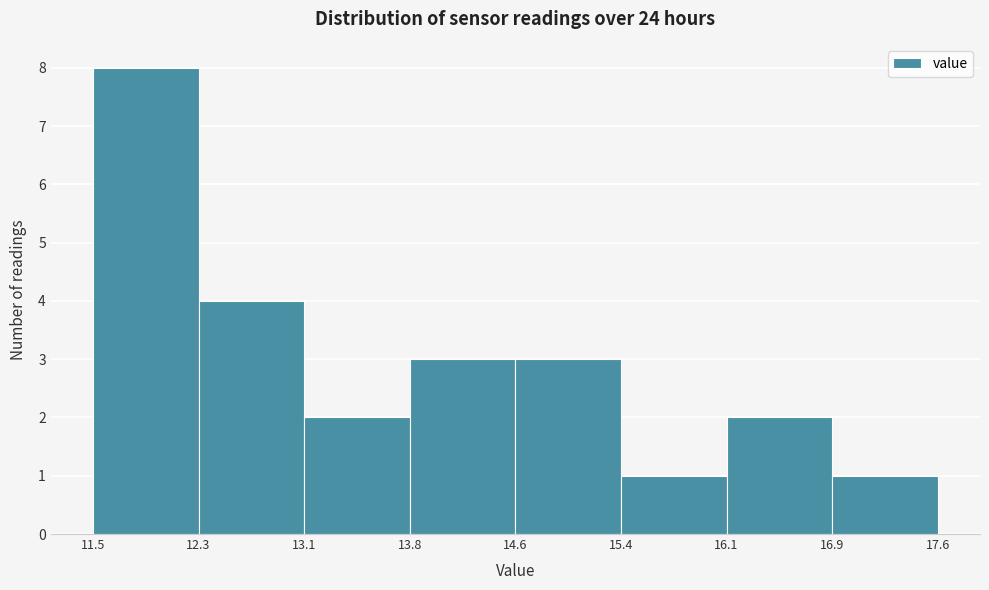

How tall is the bar that spans 11.5 to 12.3 on the x-axis? The values are not printed on the chart, so give them approximately, as read against the axis.

8